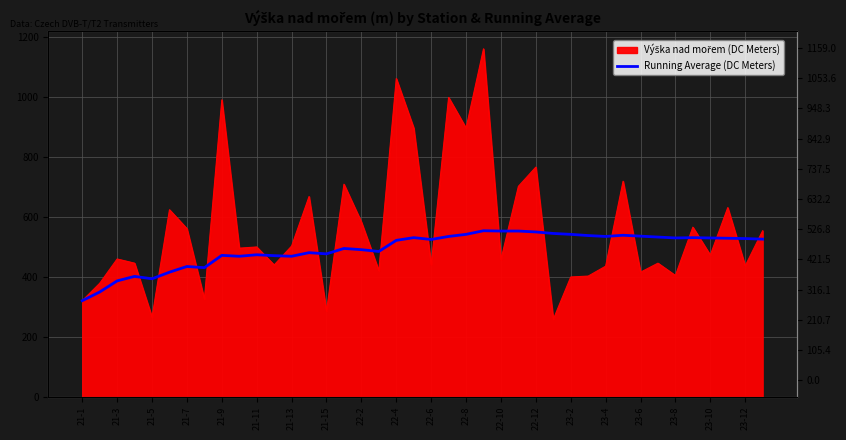

What is the sum of the values at 36 and 25?

1081